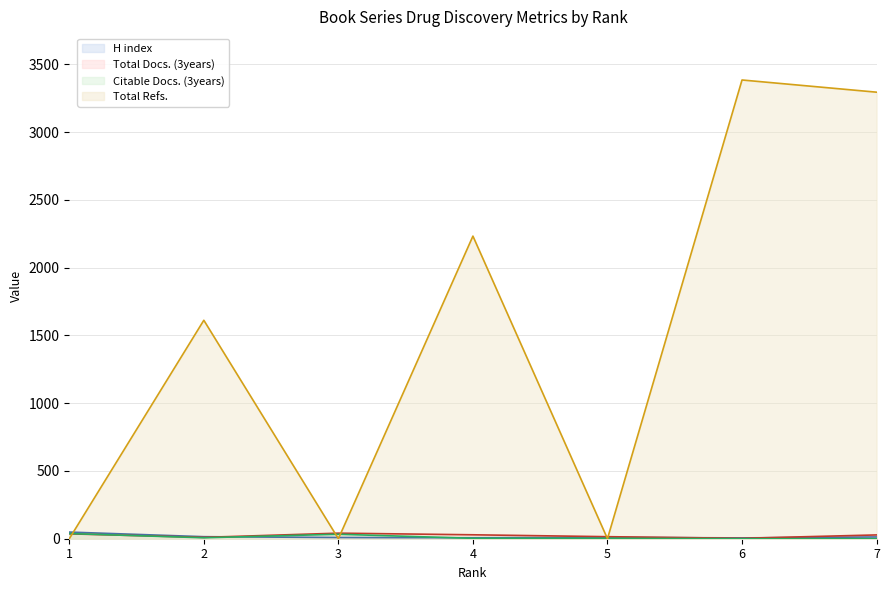

Rank the series by their maximum value, from lowest to highest.

Citable Docs. (3years), Total Docs. (3years), H index, Total Refs.